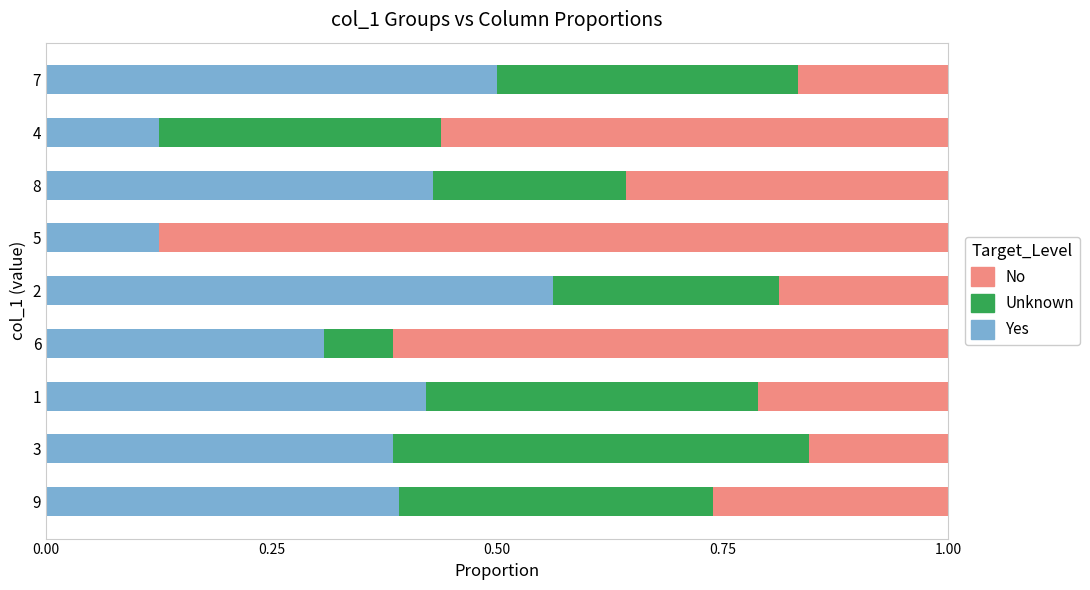

What is the total value across all series at 7?

1.0